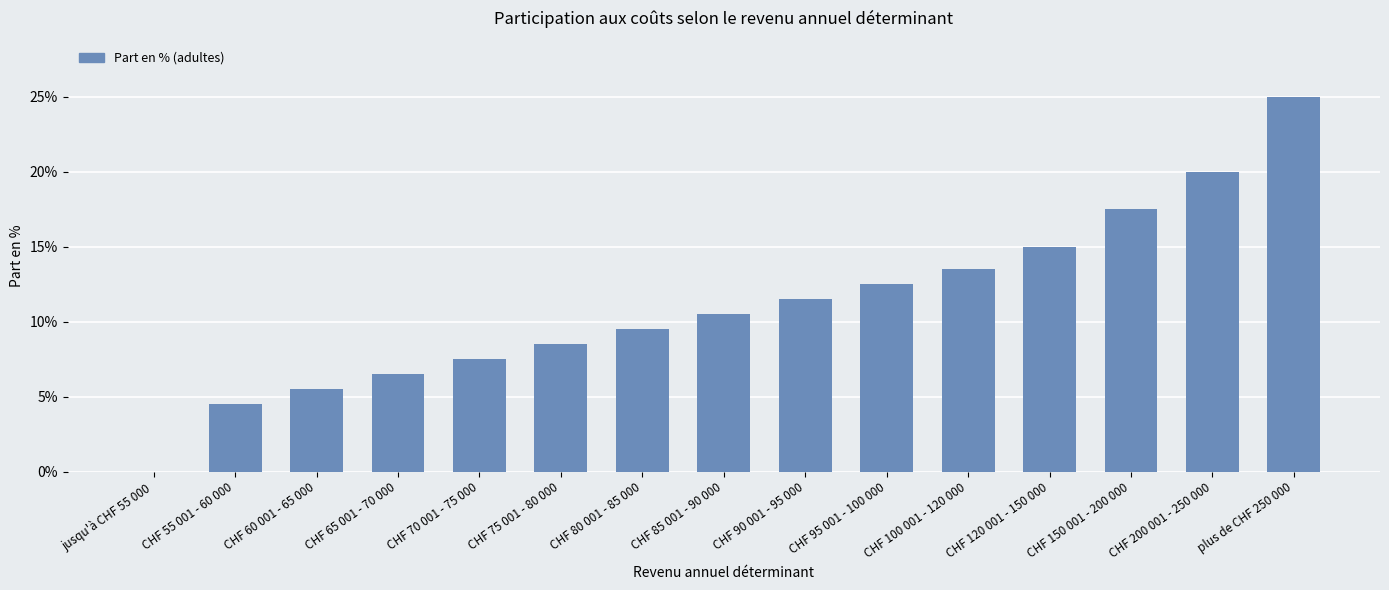

At which category does the chart reach its peak across all series?

plus de CHF 250 000